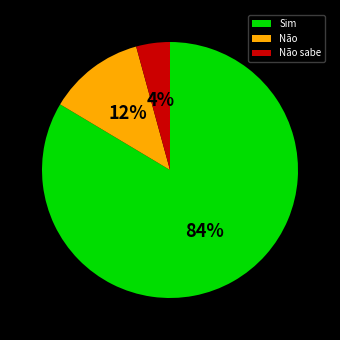

To the nearest percent, what is the combined percentage of Não and Não sabe?

16%